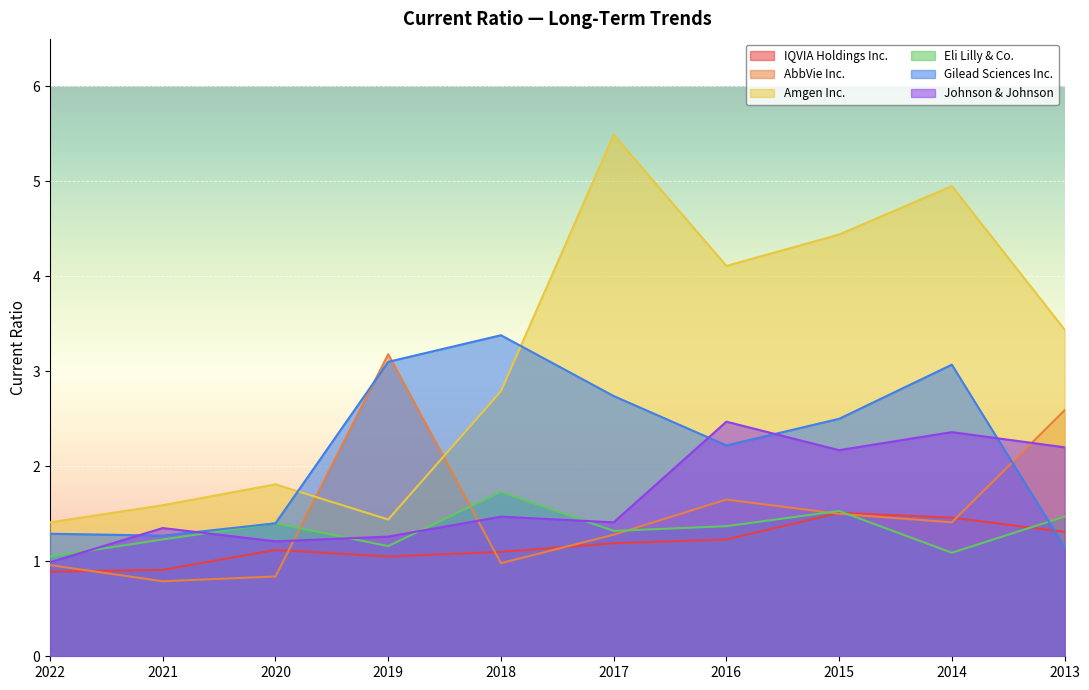

At which label does IQVIA Holdings Inc. reach its minimum?

2022